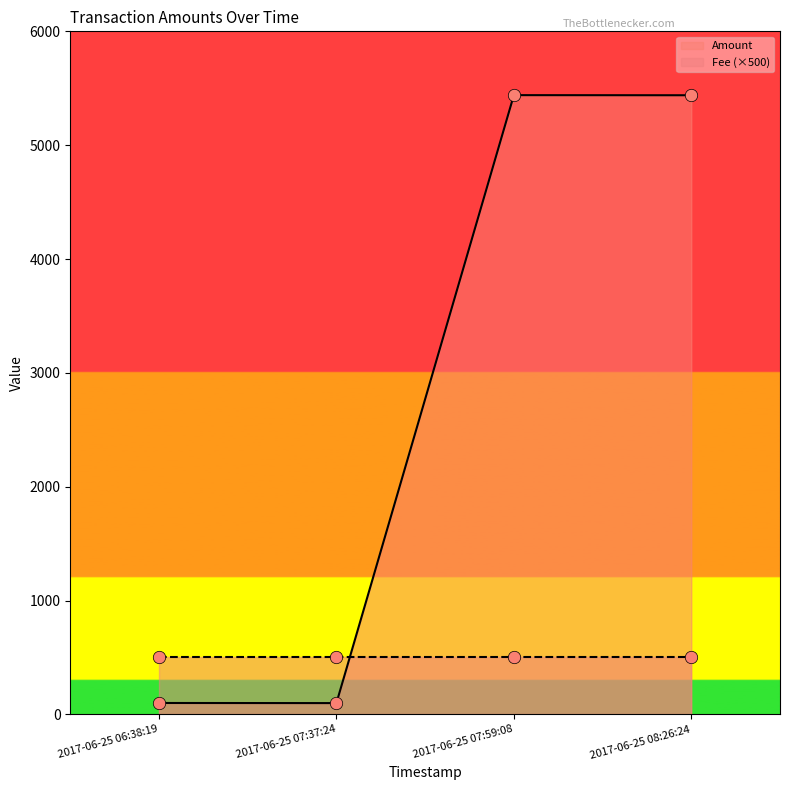

True or false: Amount has more than 2 interior local peaks.

False